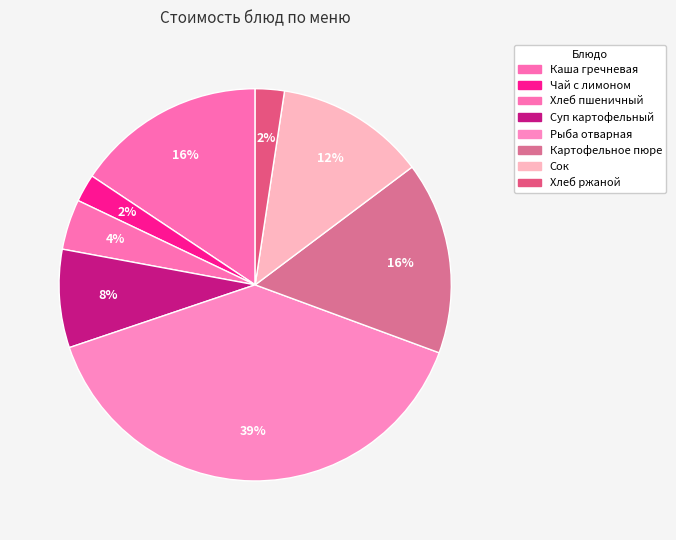

What portion of the pie excludes Каша гречневая?

84.4%